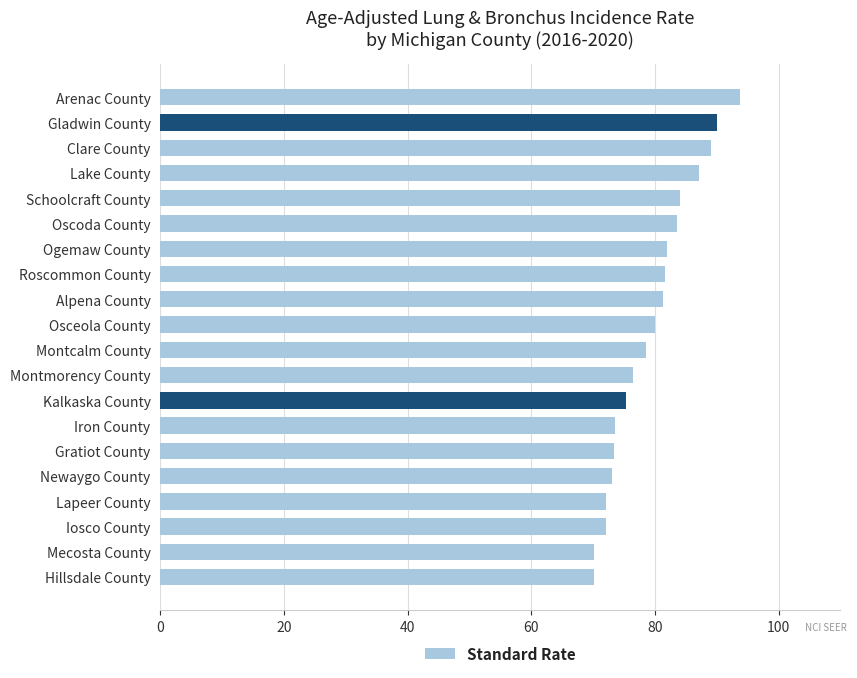

What is the sum of the values at Gladwin County and Oscoda County?

173.7